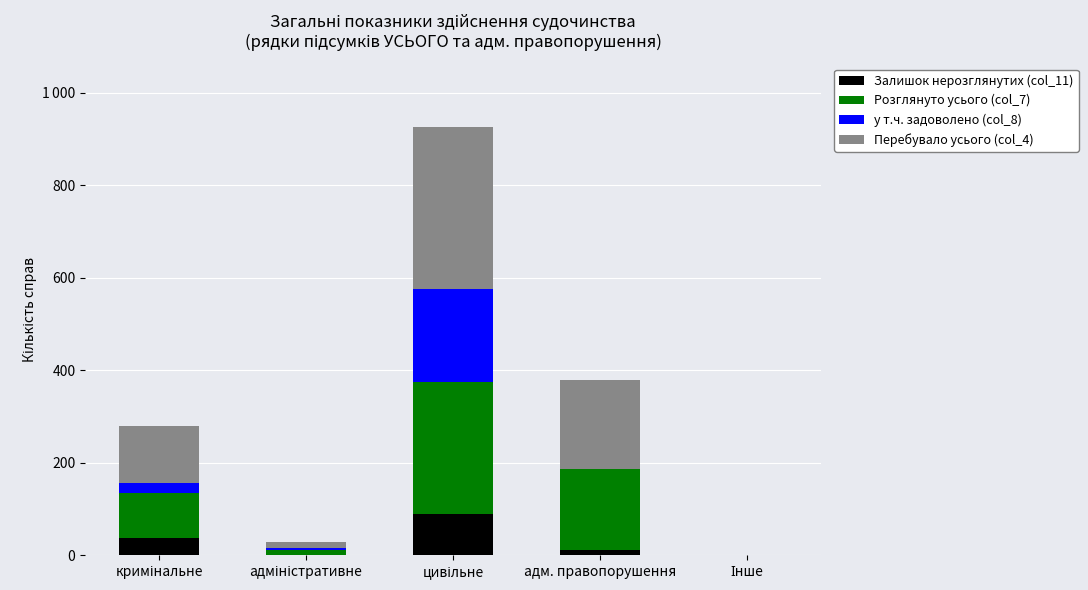

What are all the series names shown in the legend?

Залишок нерозглянутих (col_11), Розглянуто усього (col_7), у т.ч. задоволено (col_8), Перебувало усього (col_4)